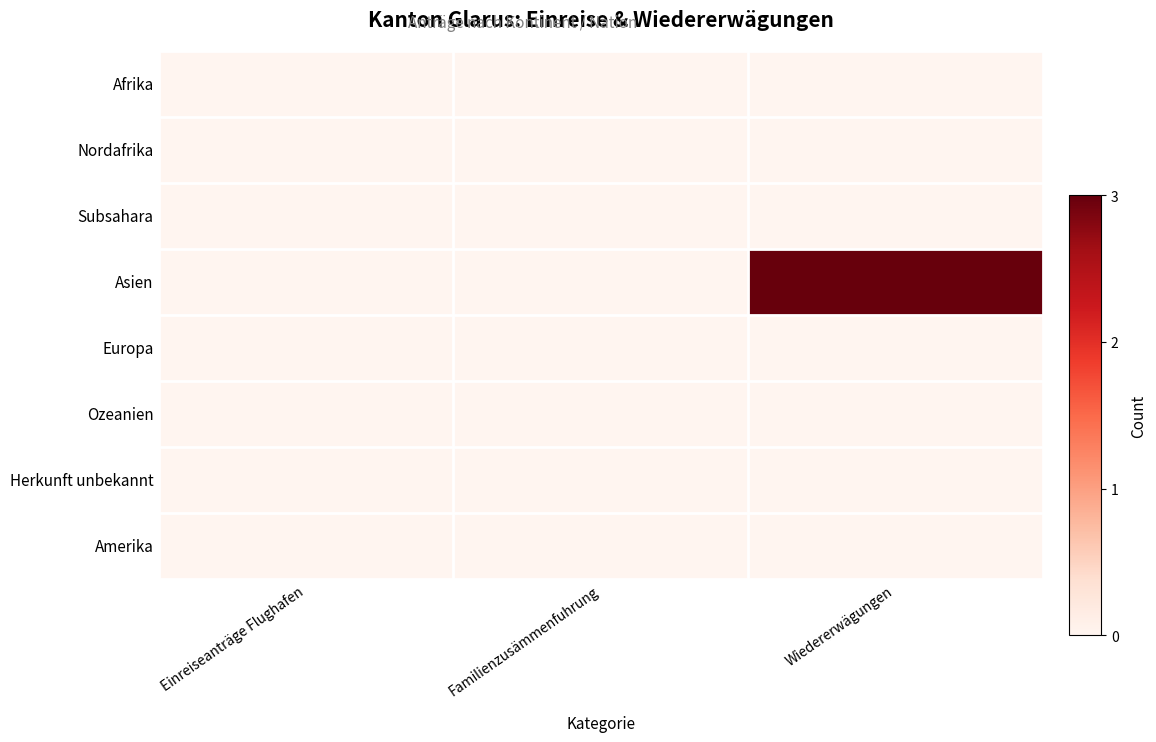

Which category has the highest value across all series?

Wiedererwägungen